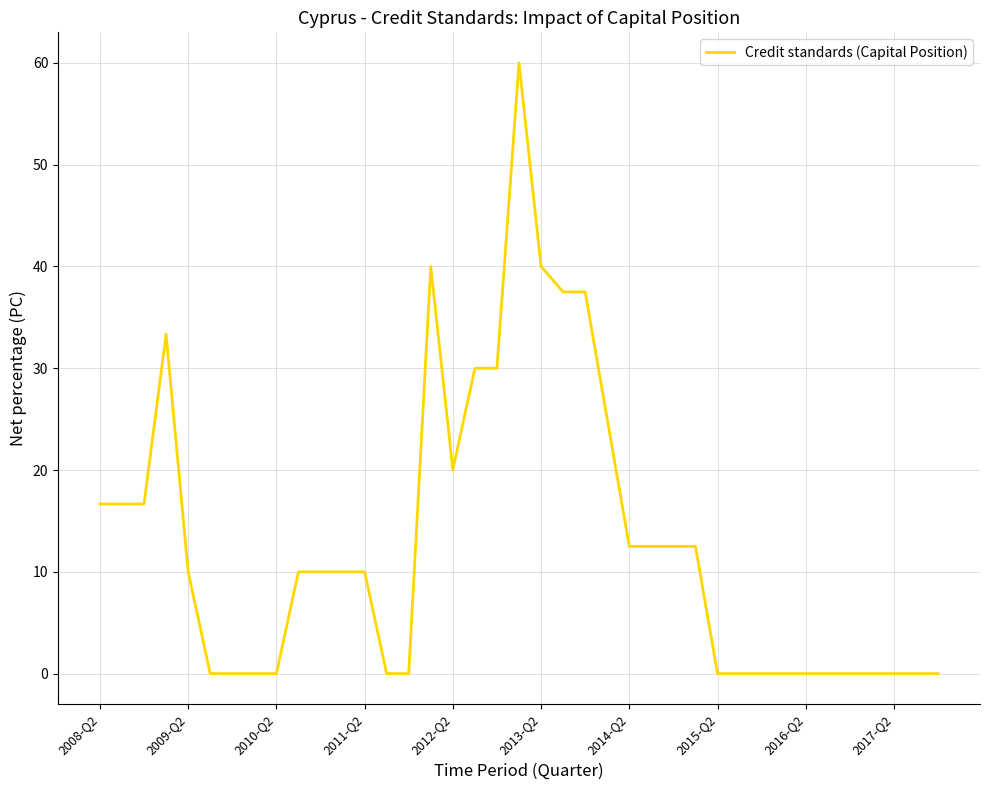

What is the difference between the maximum and minimum values?

60.0